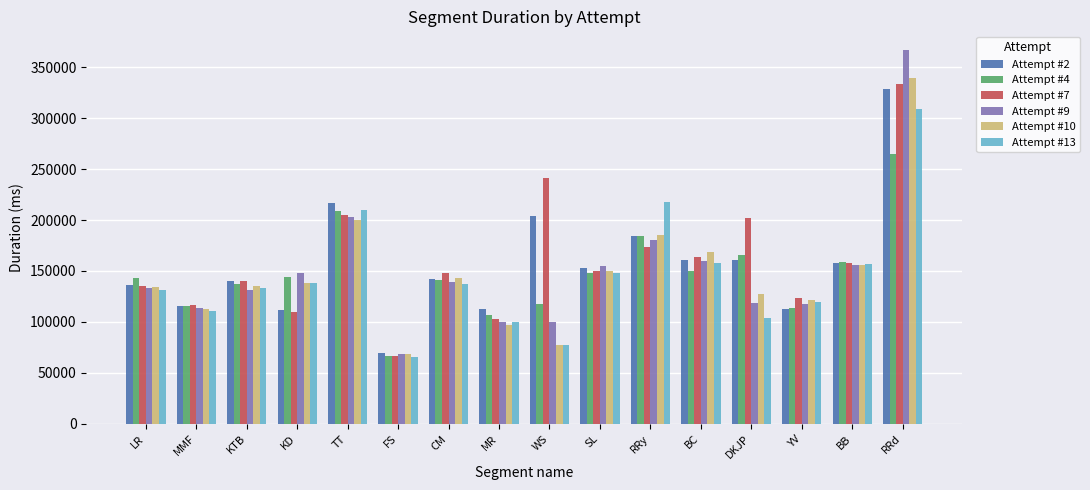

At which category does the chart reach its peak across all series?

RRd